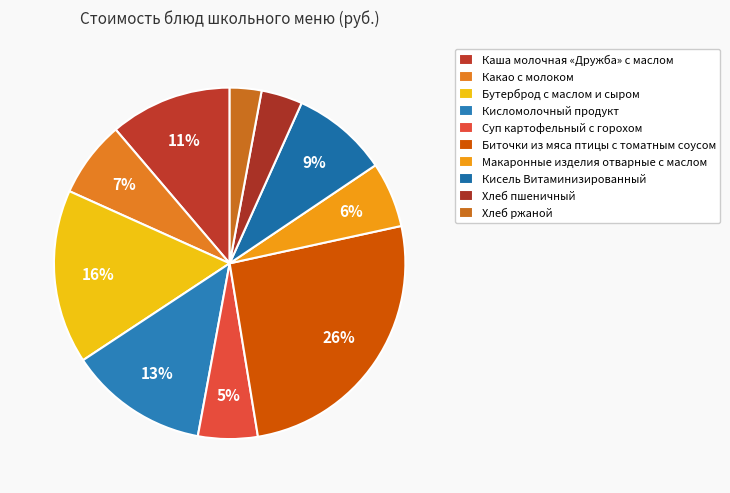

Count the number of slices in the pie.

10